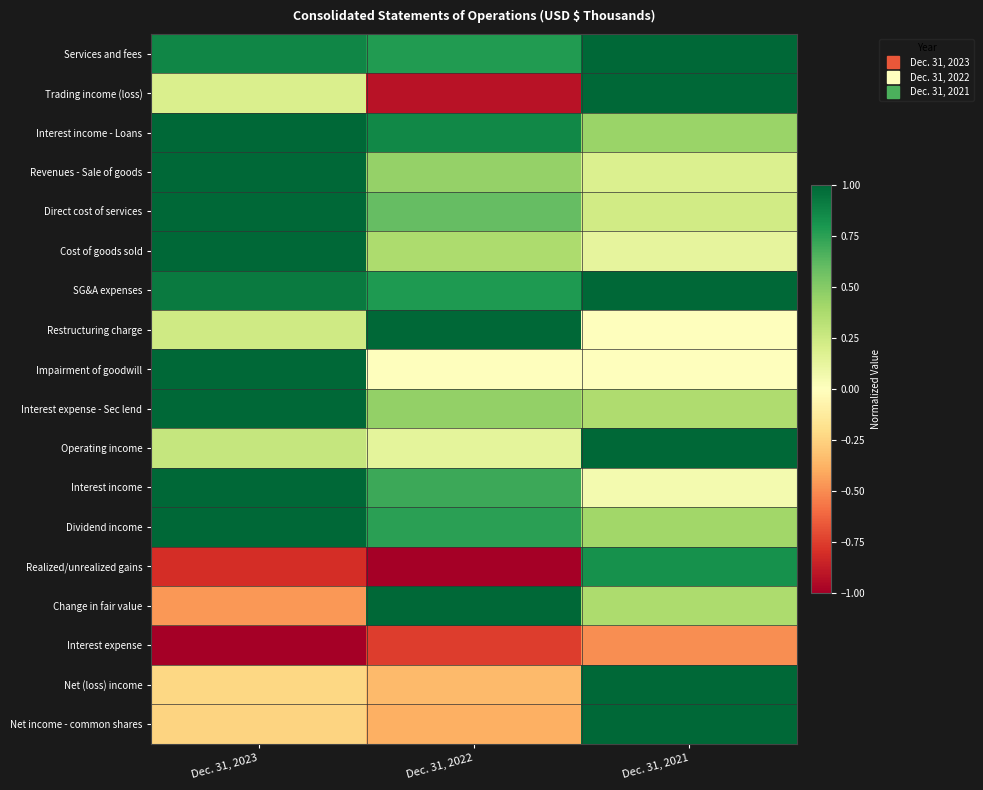

How many data points does each series have?

3